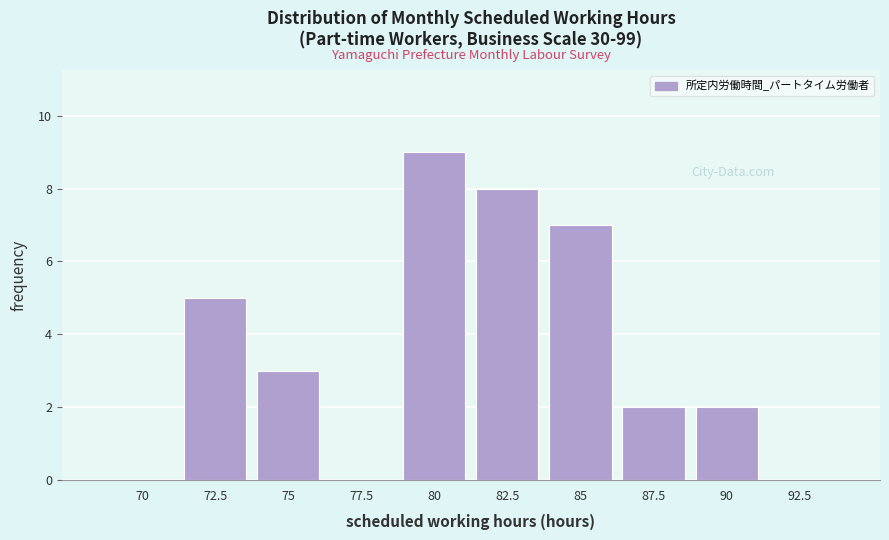

Reading left to right, transcribe all the data shown in this chart.

70=0	72.5=5	75=3	77.5=0	80=9	82.5=8	85=7	87.5=2	90=2	92.5=0